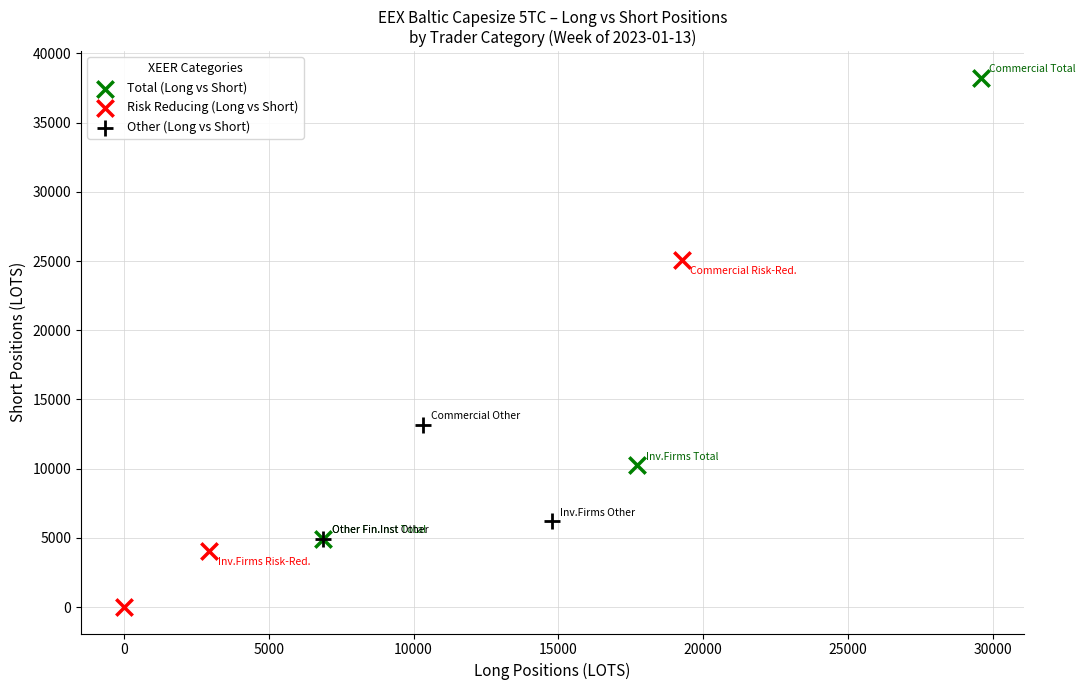

Which series contains the highest Y value?

Total (Long vs Short)